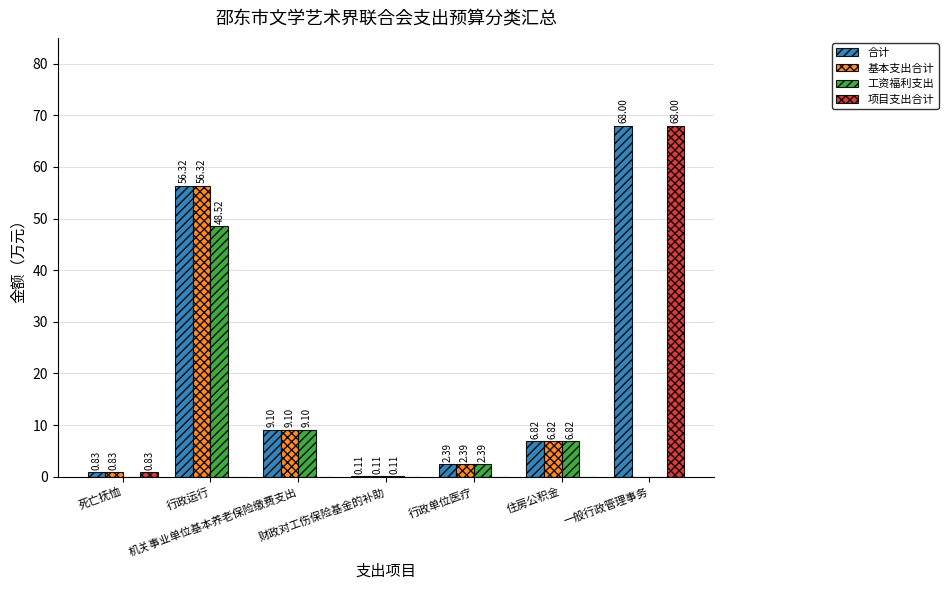

Which series has the largest total across all categories?

合计